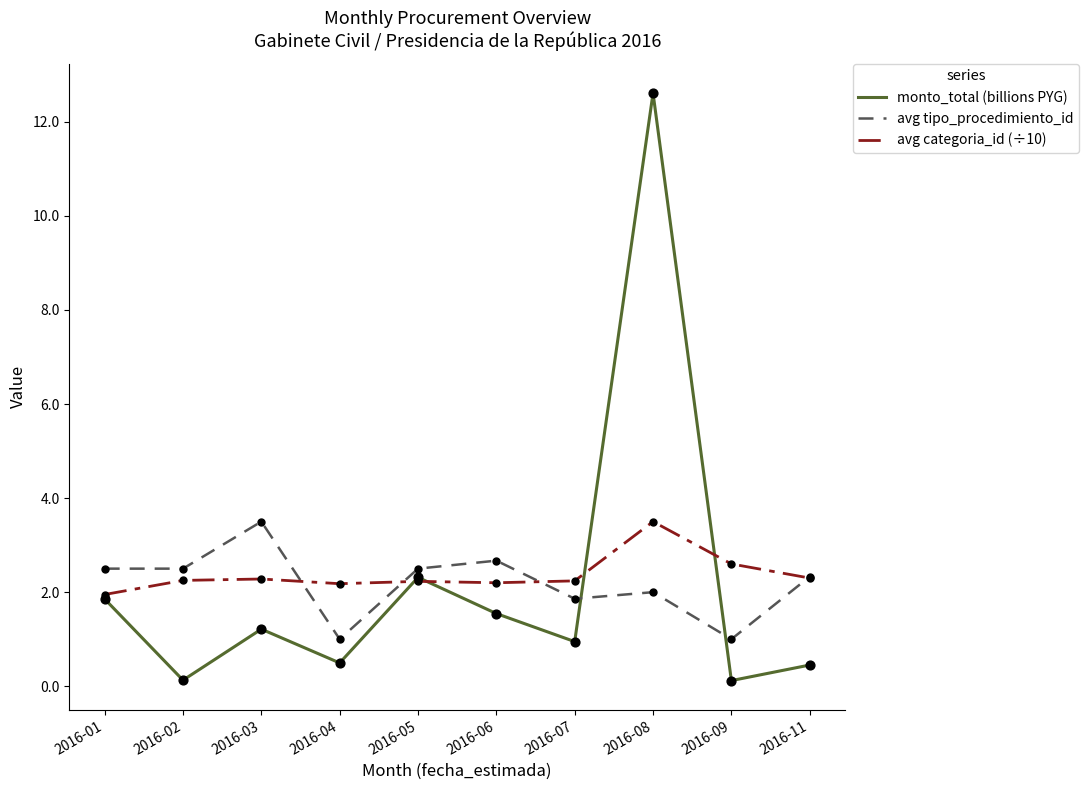

What is the total value across all series at 2016-06?

6.4